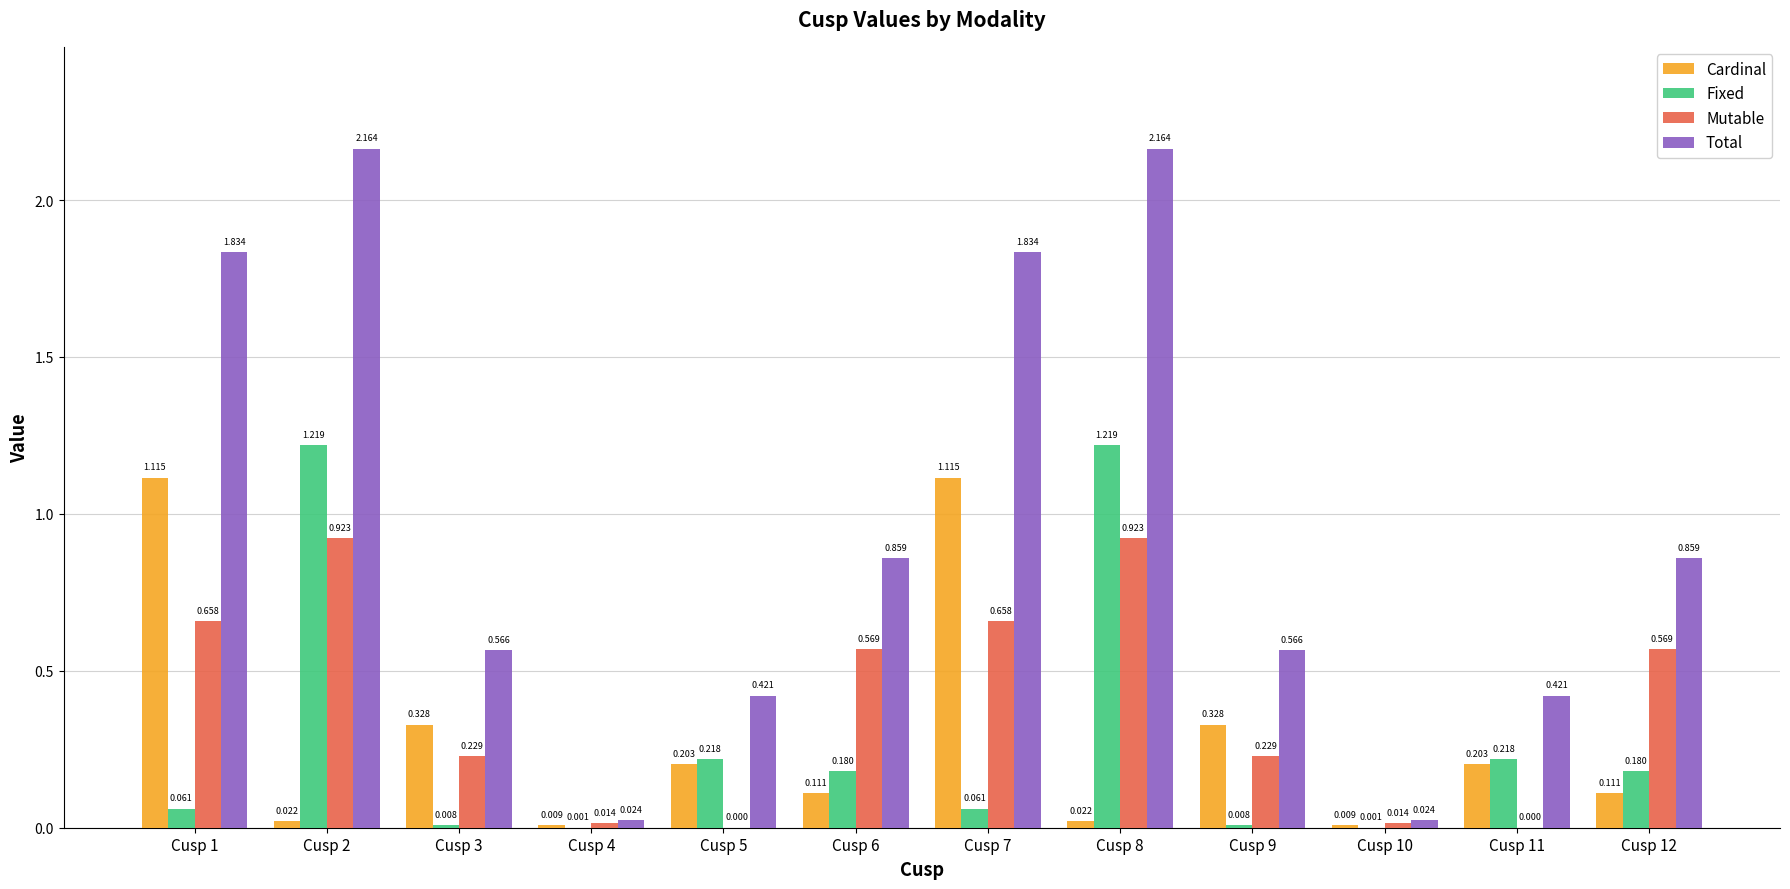

What is the sum of all Cardinal values?

3.6